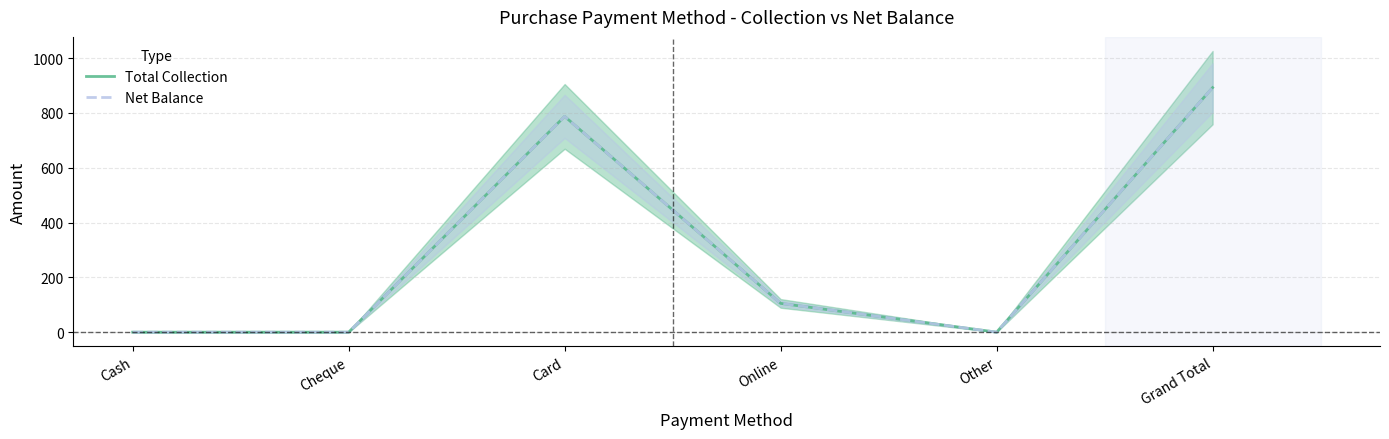

What is the sum of the Net Balance values at Cheque and Grand Total?

892.5